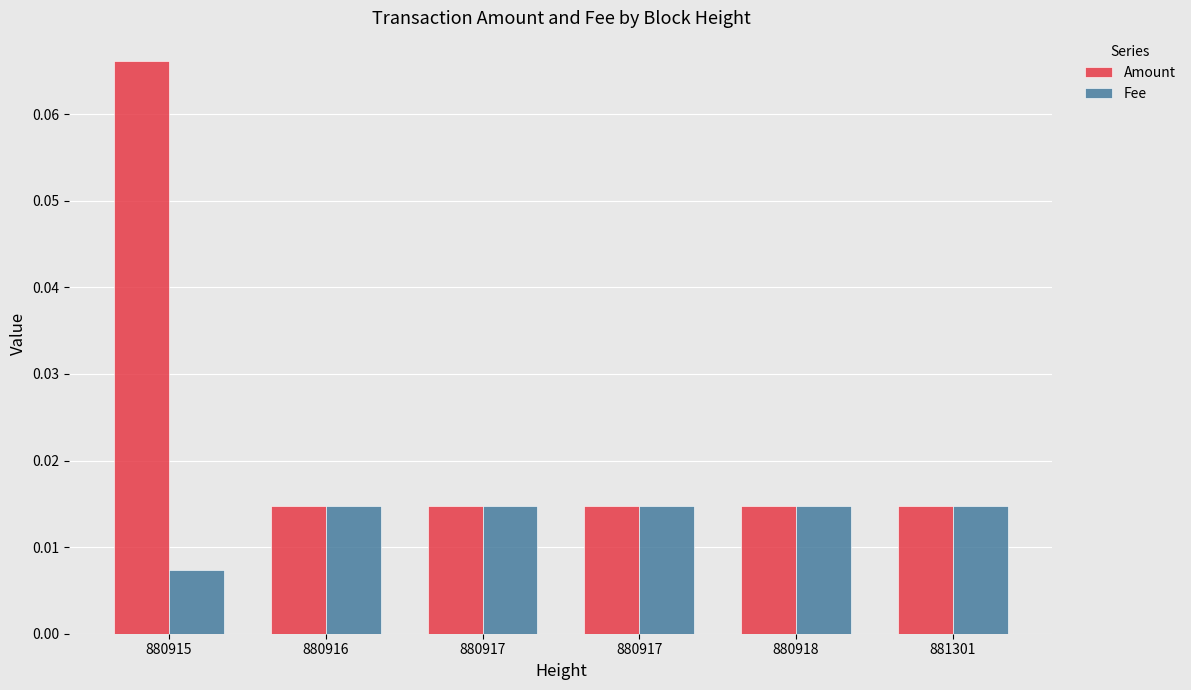

Are the bars grouped side by side (vs. stacked)?

Yes